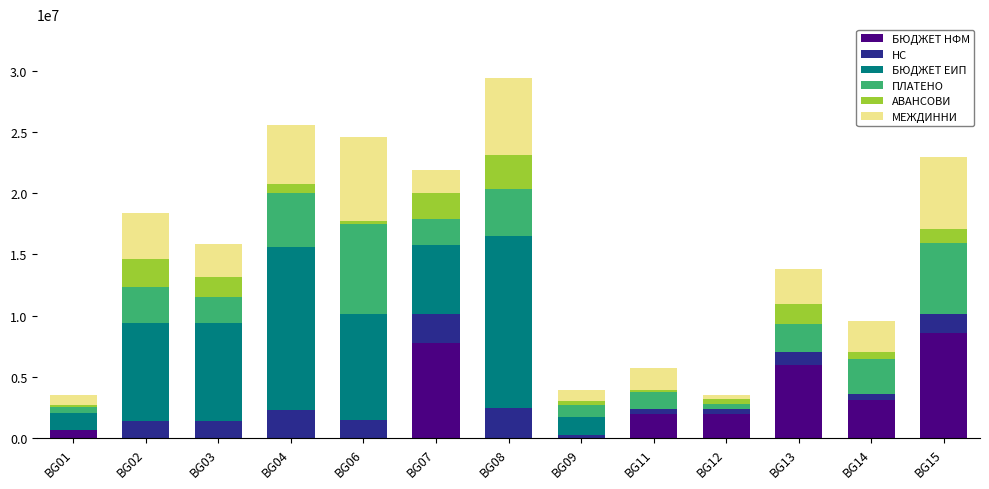

What is the highest value of the БЮДЖЕТ НФМ series?

8604400